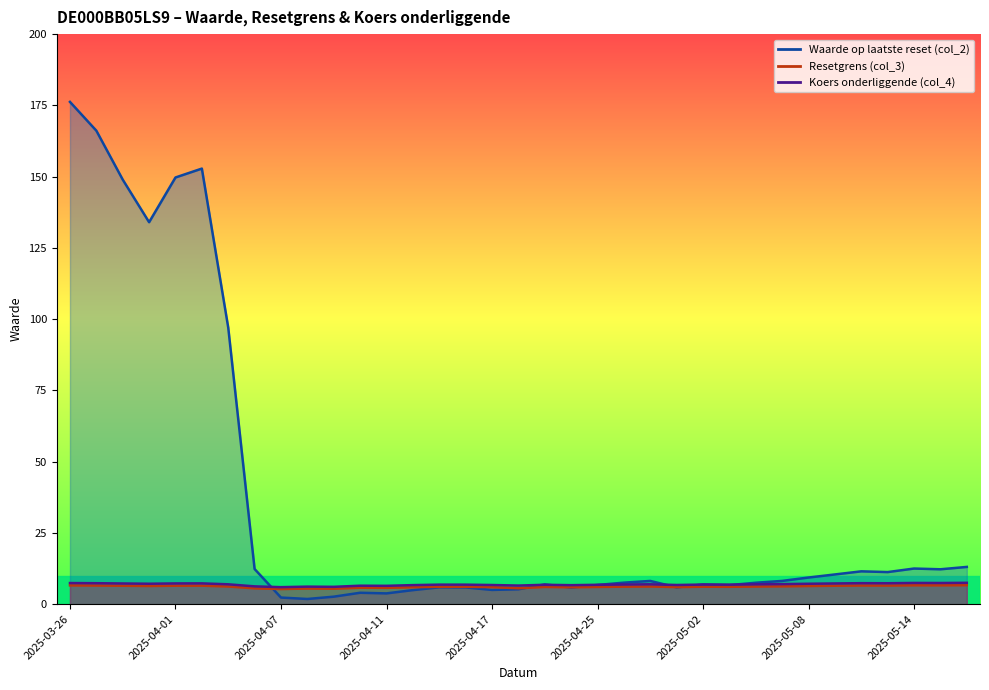

True or false: col_3 has more than 2 points higher than both neighbors.

True